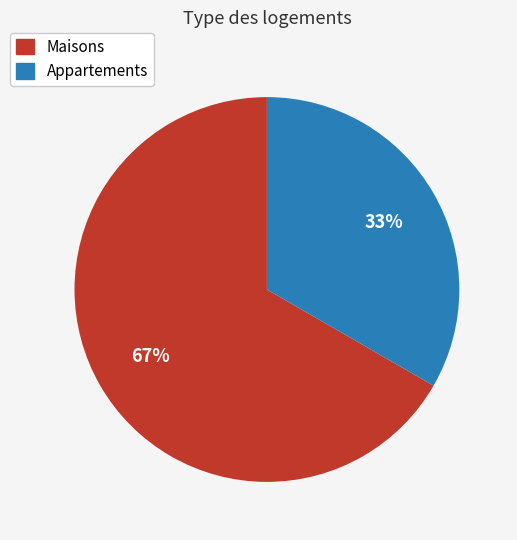

Is there a majority slice in this chart?

Yes